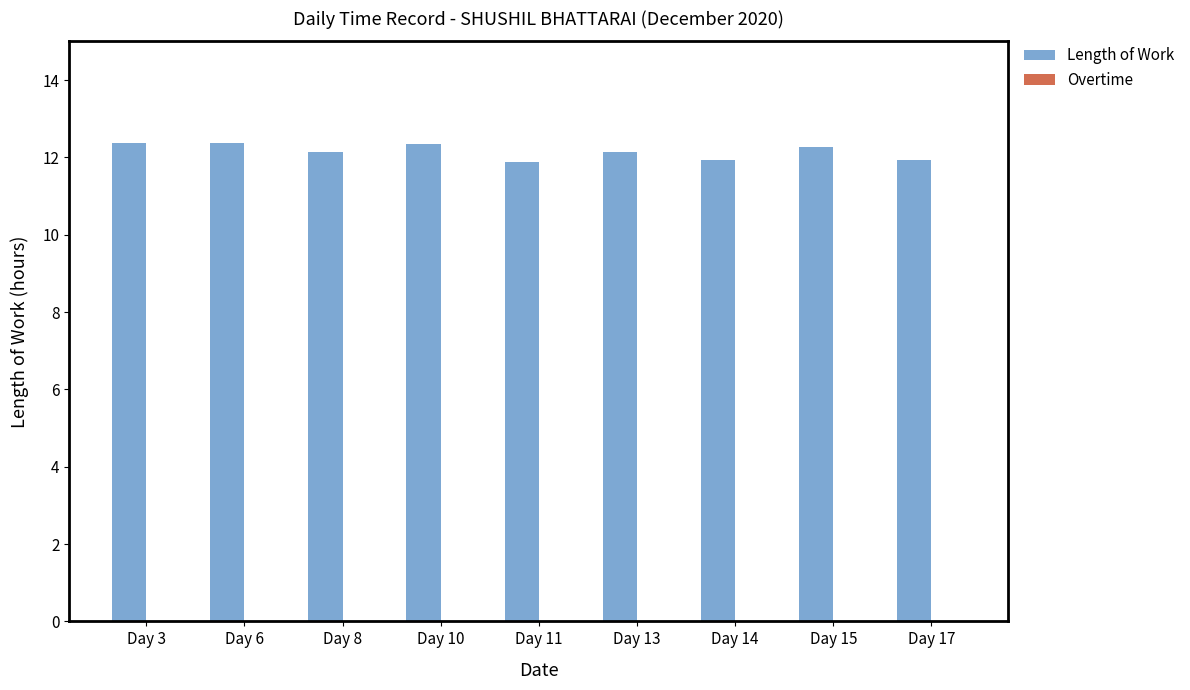

What is the average value?

12.2